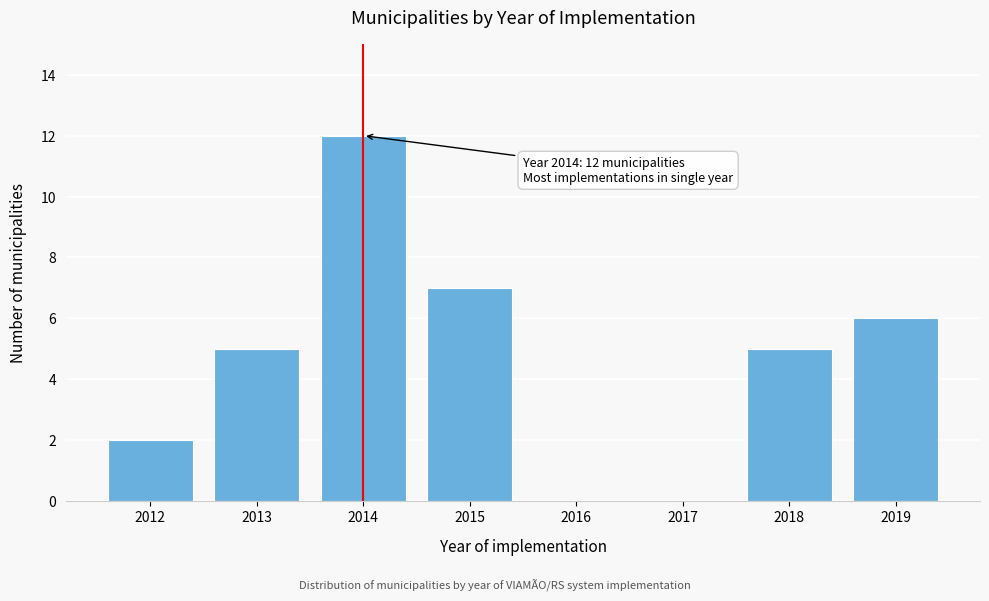

Reading left to right, transcribe all the data shown in this chart.

2012=2	2013=5	2014=12	2015=7	2016=0	2017=0	2018=5	2019=6